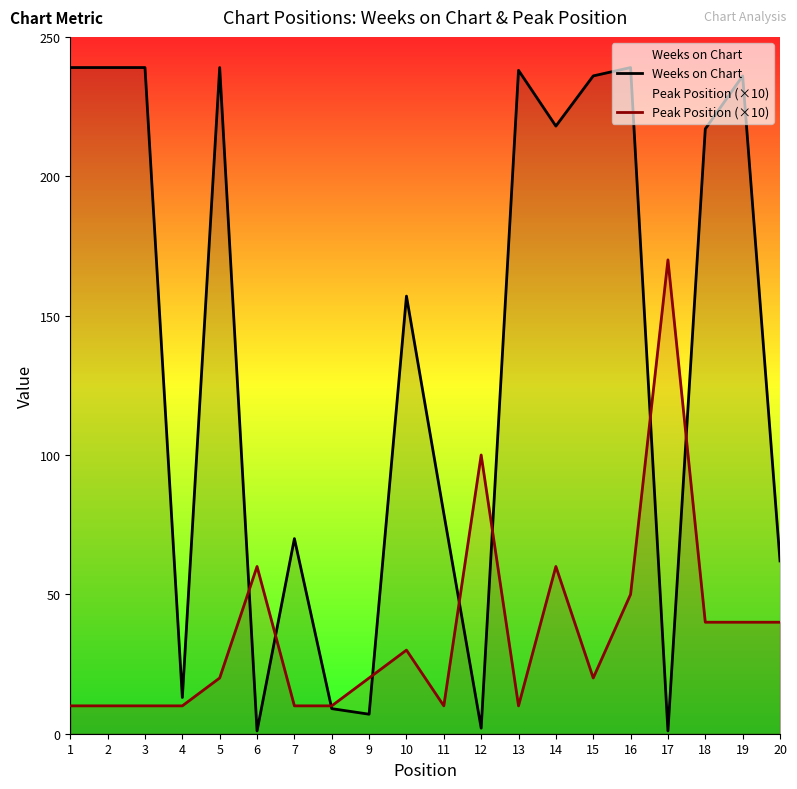

What is the spread (max minus min) of values at 20?

22